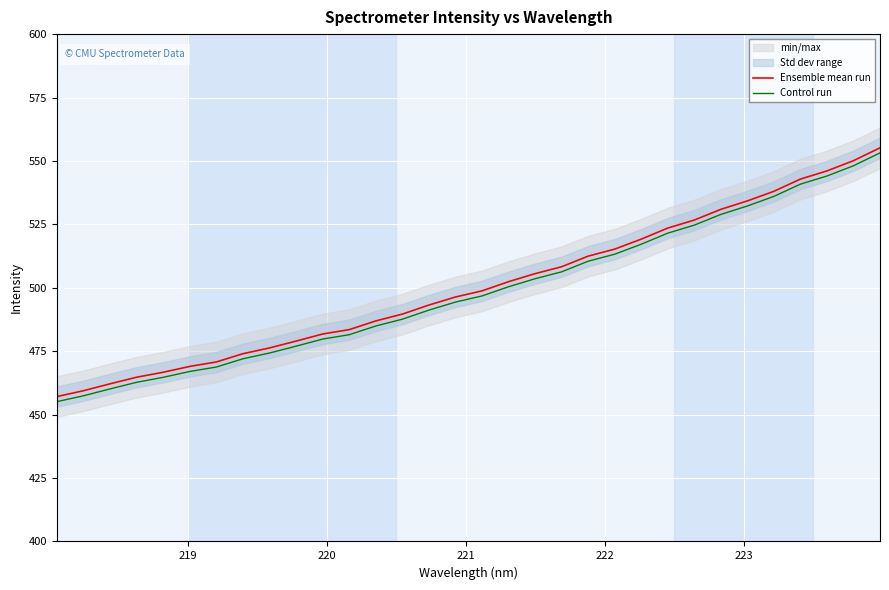

True or false: Control run has more than 0 interior local peaks.

False